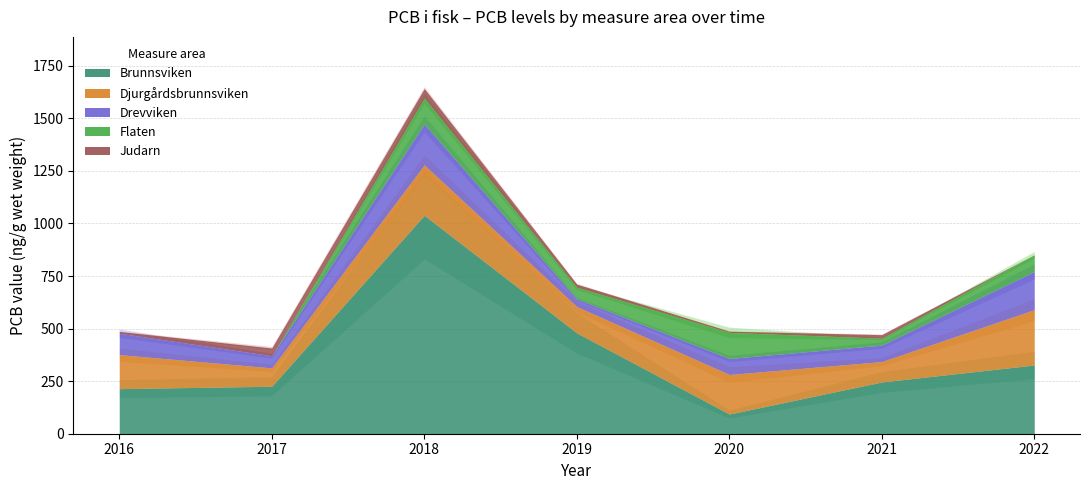

True or false: Brunnsviken and Drevviken intersect in this chart.

False